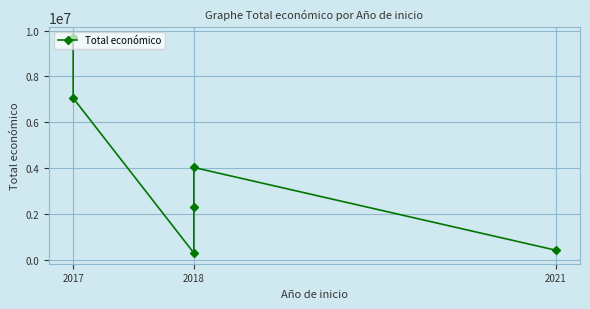

What is the change in value from 3 to 4?

+1723416